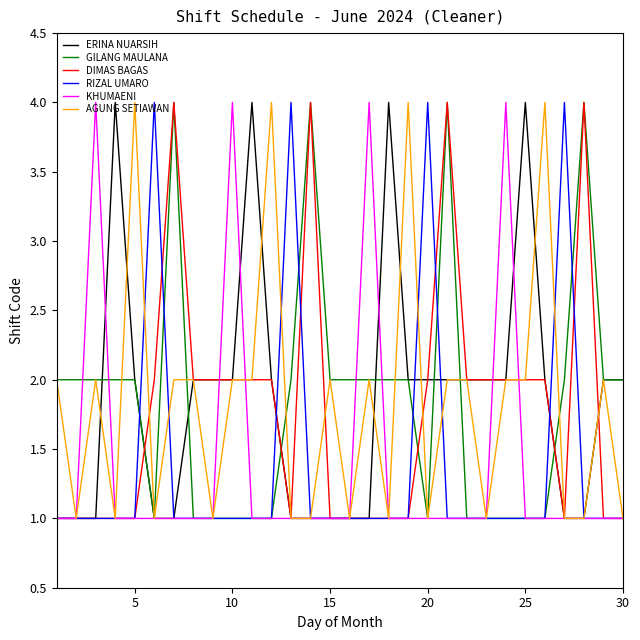

How many categories are shown in the chart?

30